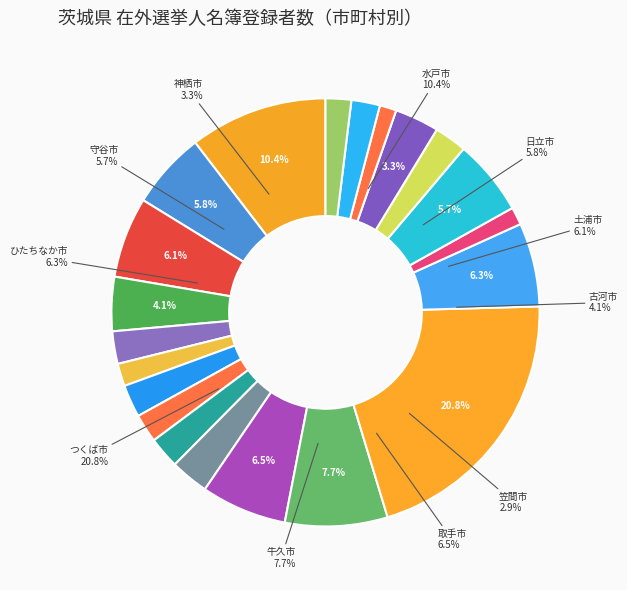

Count the number of slices in the pie.

21